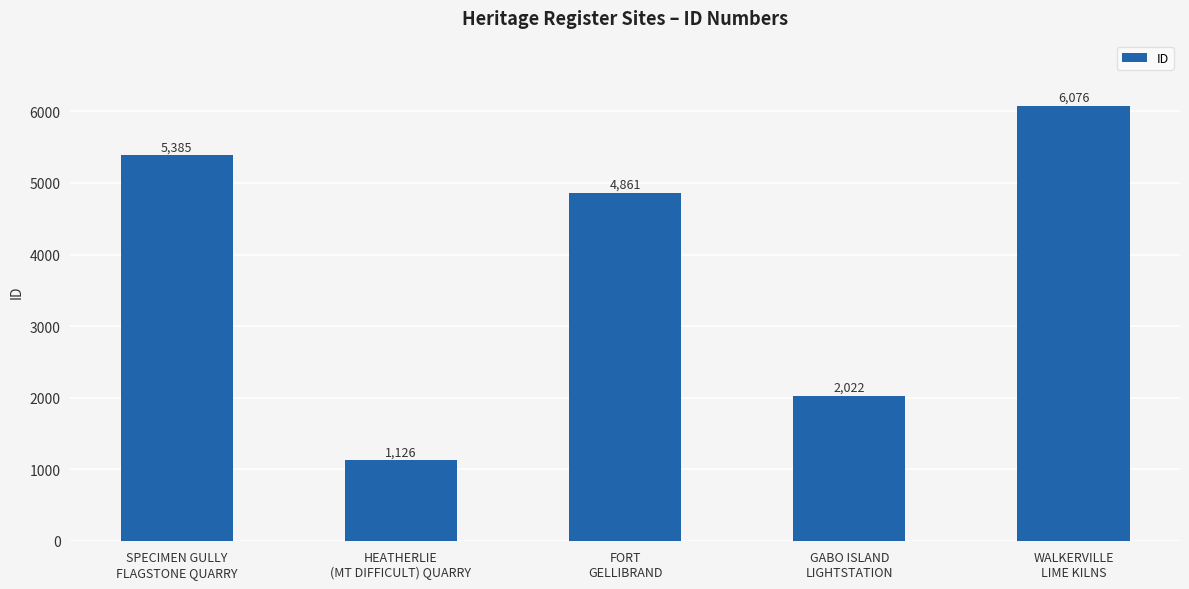

What is the sum of all values?

19470